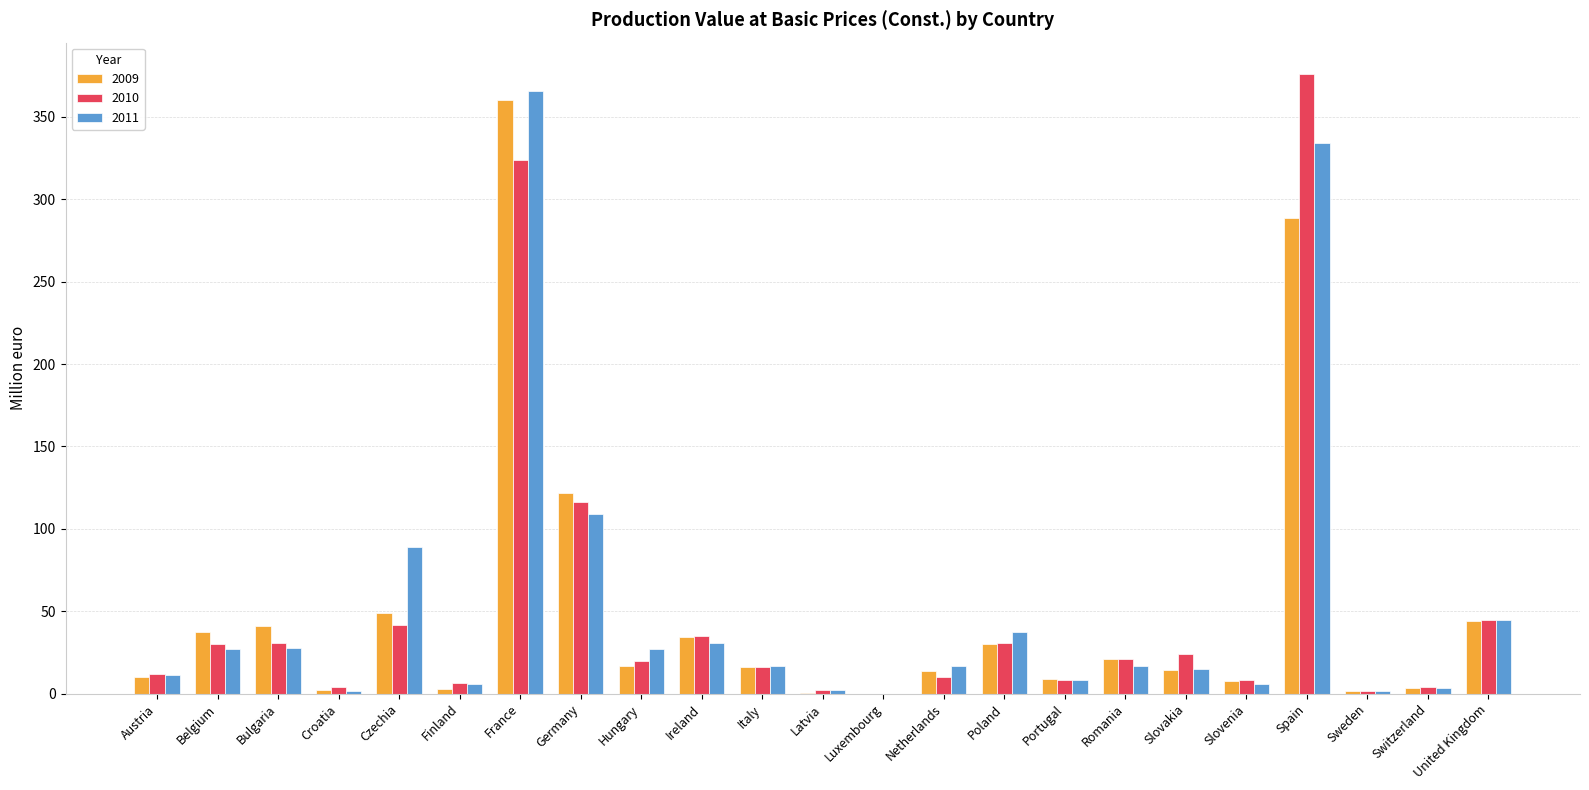

At which category is the sum across all series the highest?

France